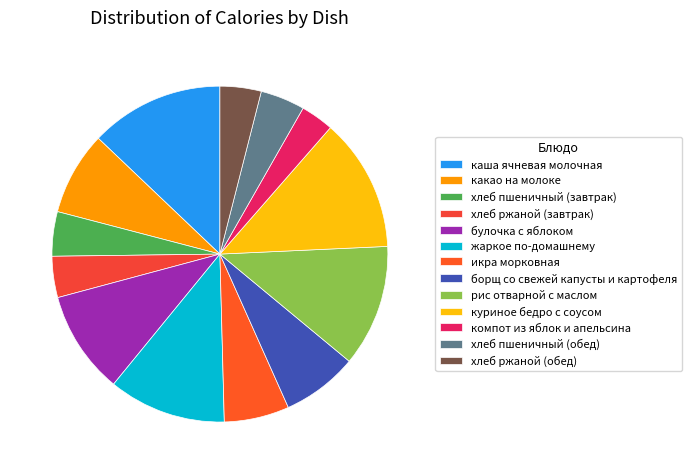

To the nearest percent, what is the difference between the largest and smallest slice percentages?

10%